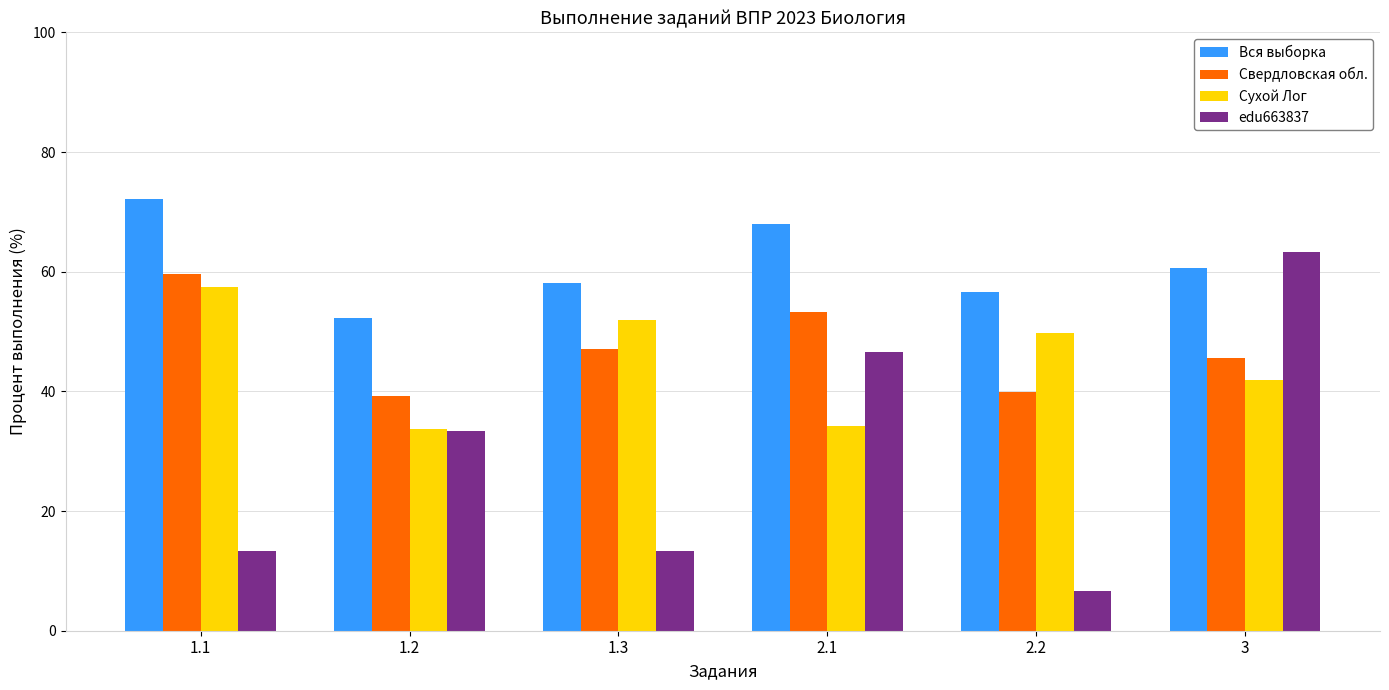

True or false: Сухой Лог has a value of 29.4 at 1.3.

False